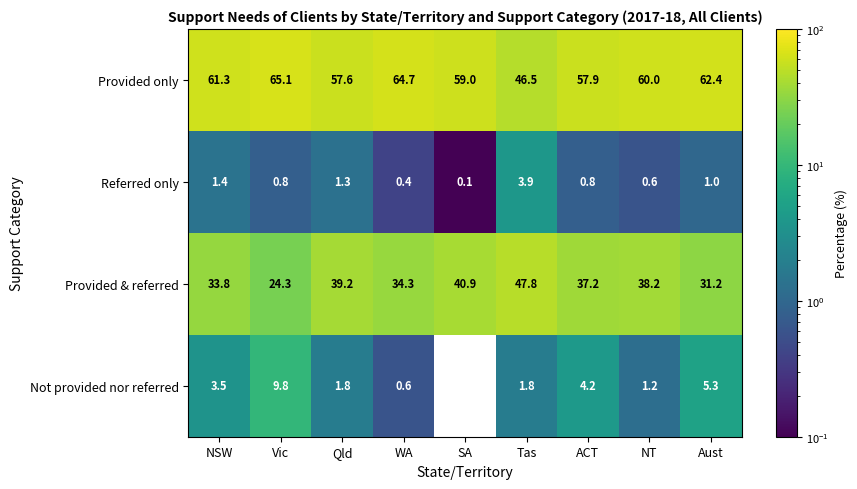

What is the spread (max minus min) of values at NT?

59.4